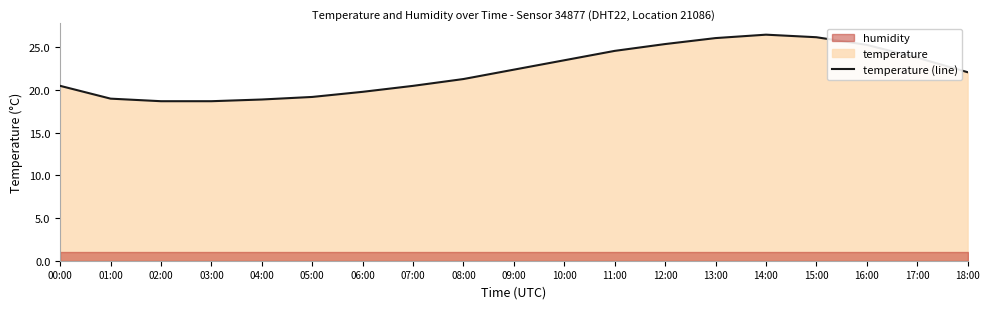

What is the difference between the second highest and minimum values?

7.5